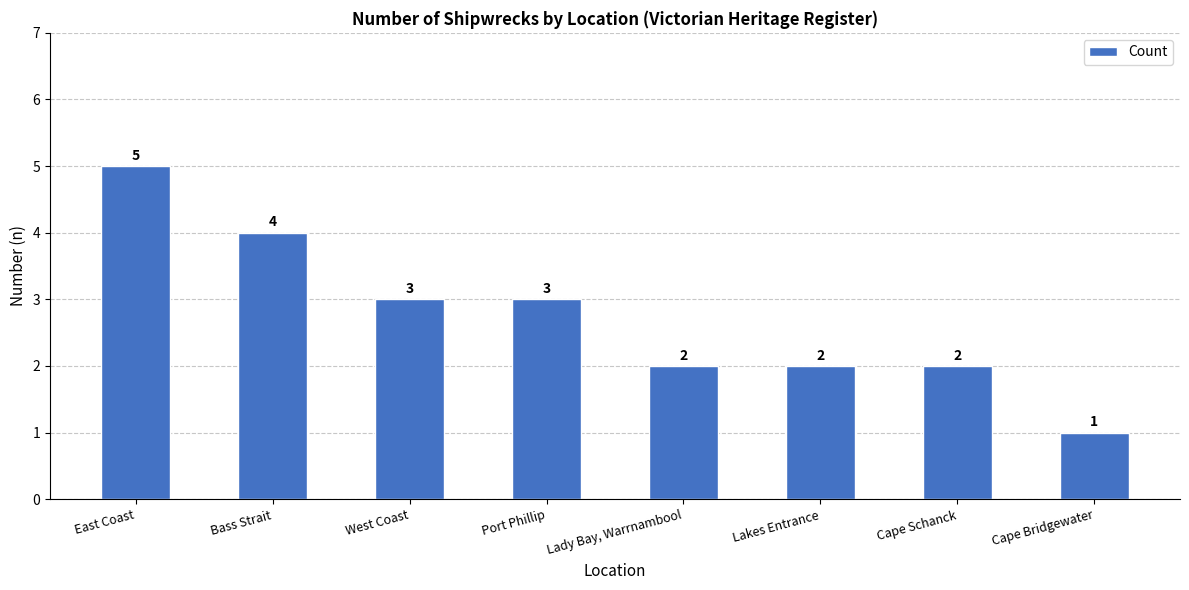

The chart shows a value of 2 at Cape Schanck. True or false?

True